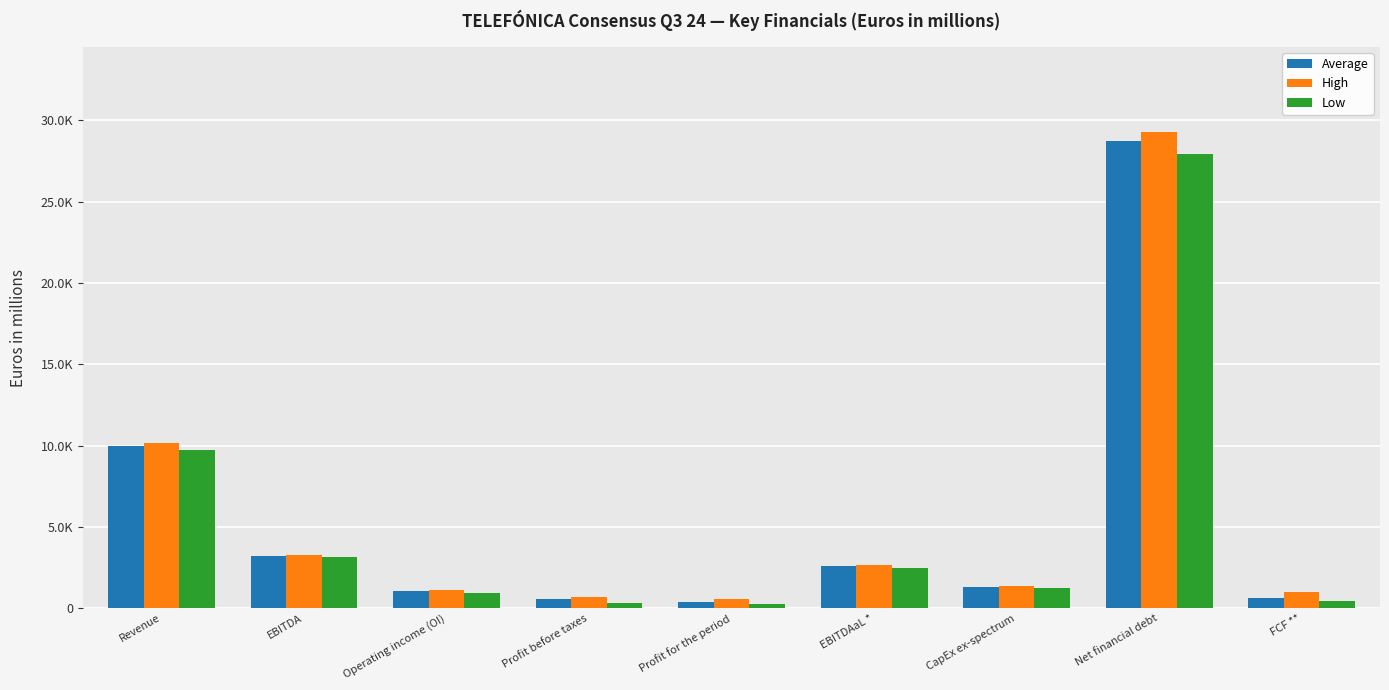

Which series has the largest range (max minus min)?

High